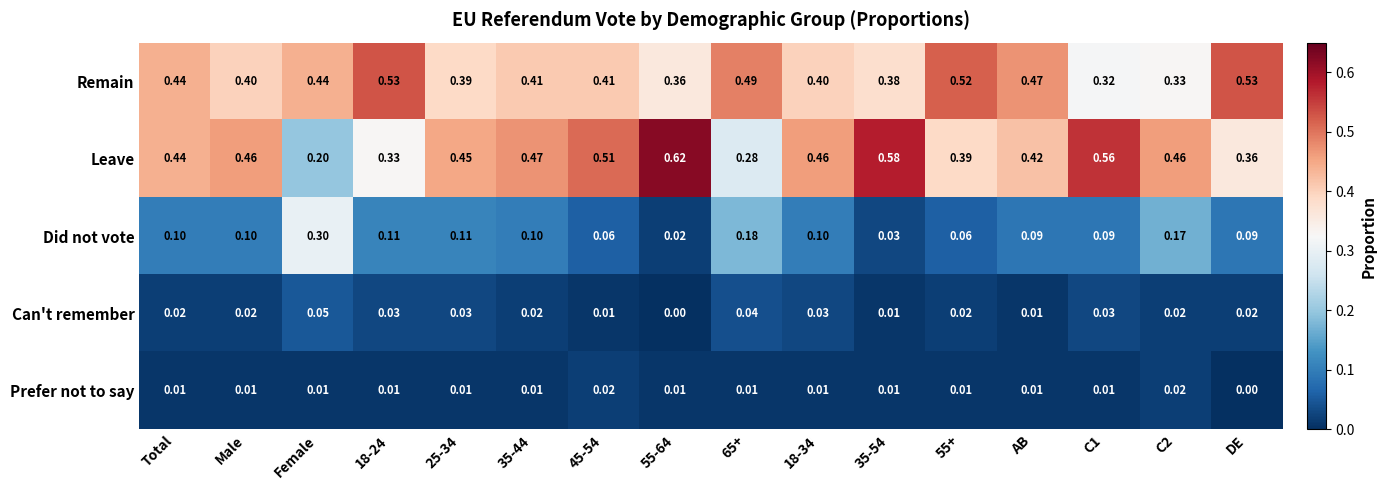

How many distinct data groups are displayed?

5